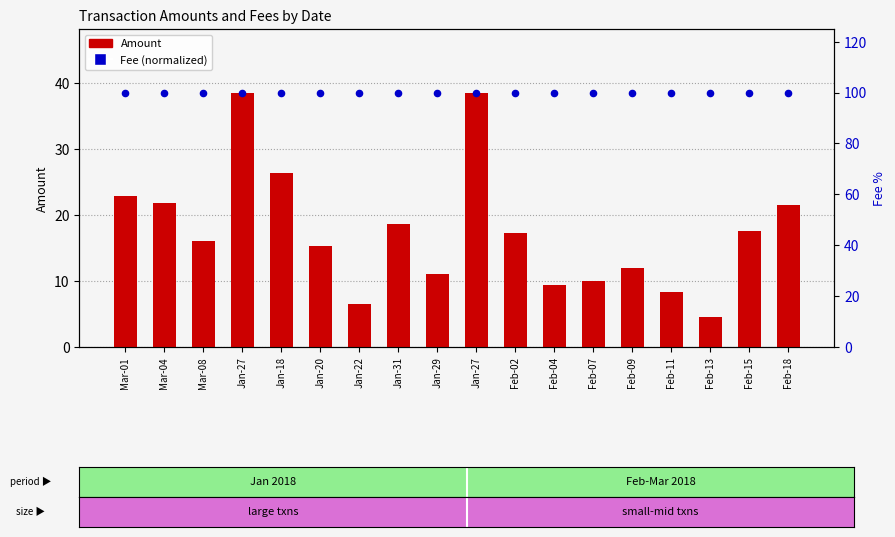

At how many categories does at least one series exceed 60?

18